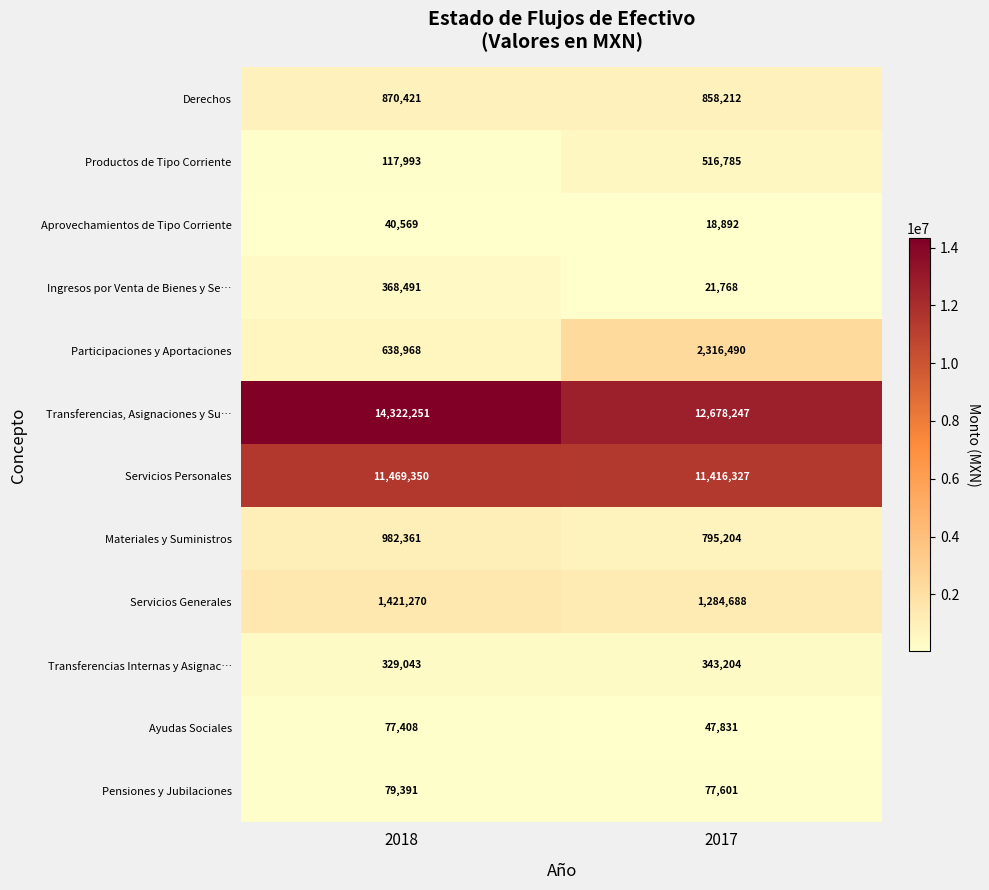

The Transferencias, Asignaciones y Su… series shows 12678247 at 2017. True or false?

True